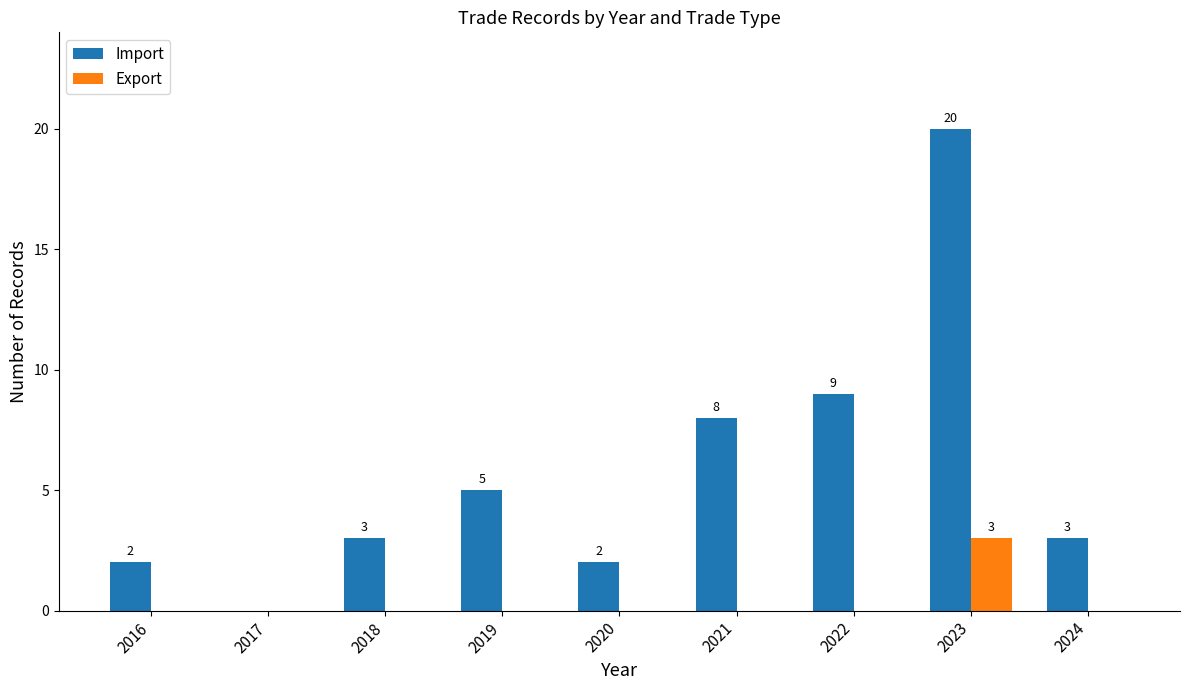

What is the sum of the Import values at 2020 and 2019?

7